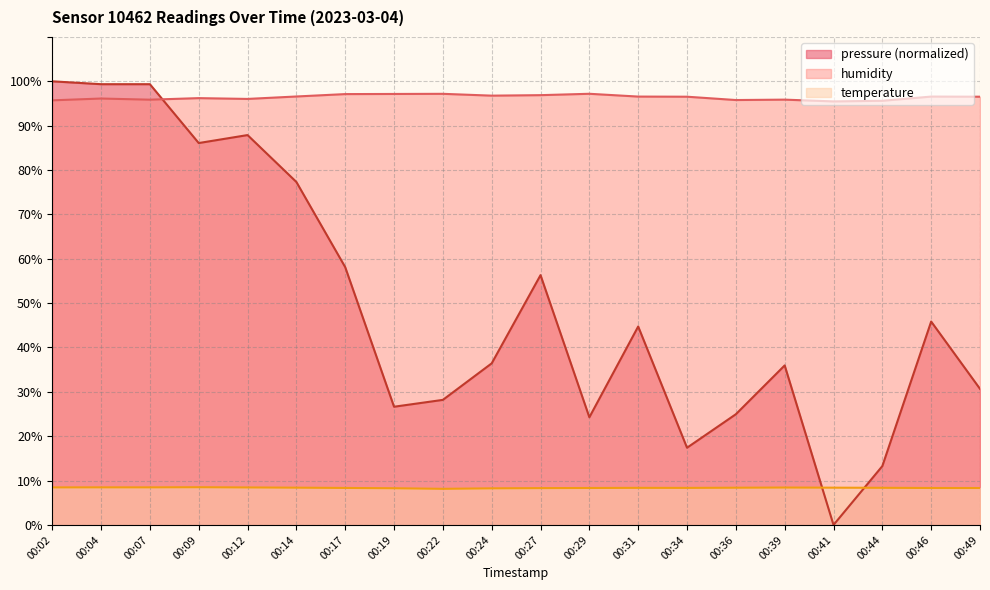

Between 00:02 and 00:46, which series saw the biggest shift?

pressure (normalized)